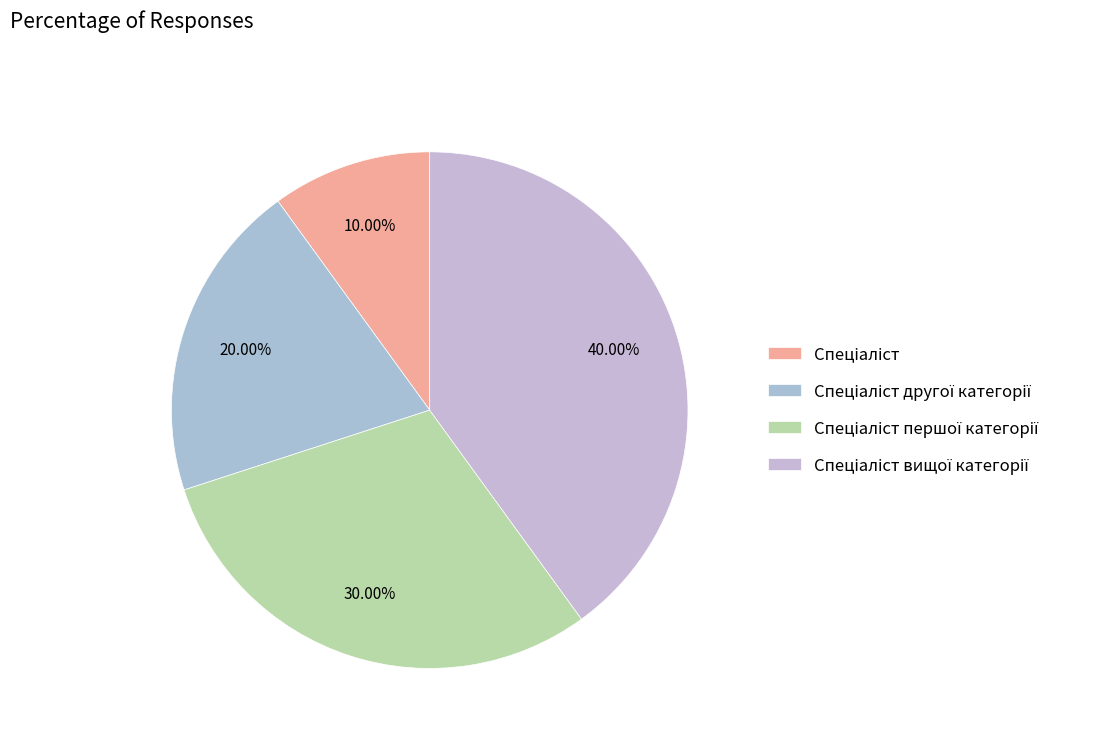

How many slices are in this pie chart?

4